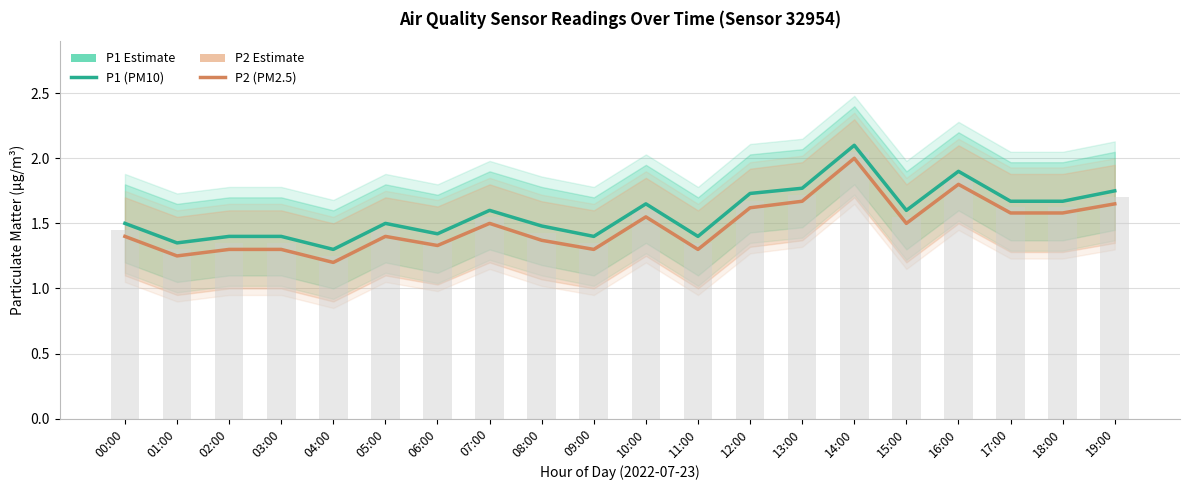

Which series has the largest total across all categories?

P1 (PM10 Estimate)